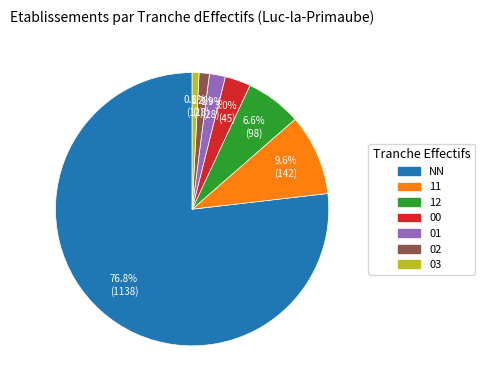

Which category has the biggest portion of the pie?

NN